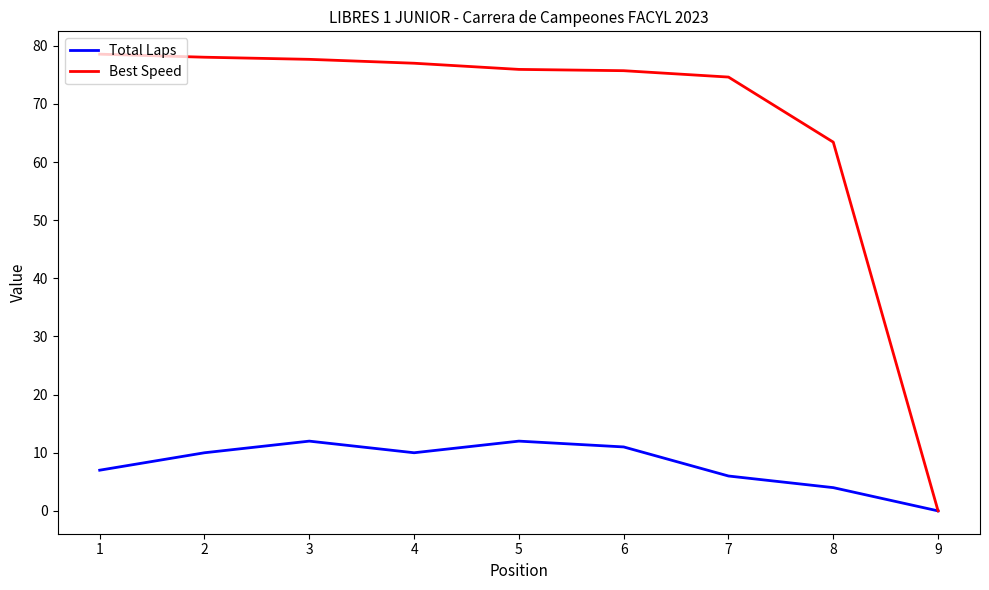

Where is the first local maximum for Total Laps?

3